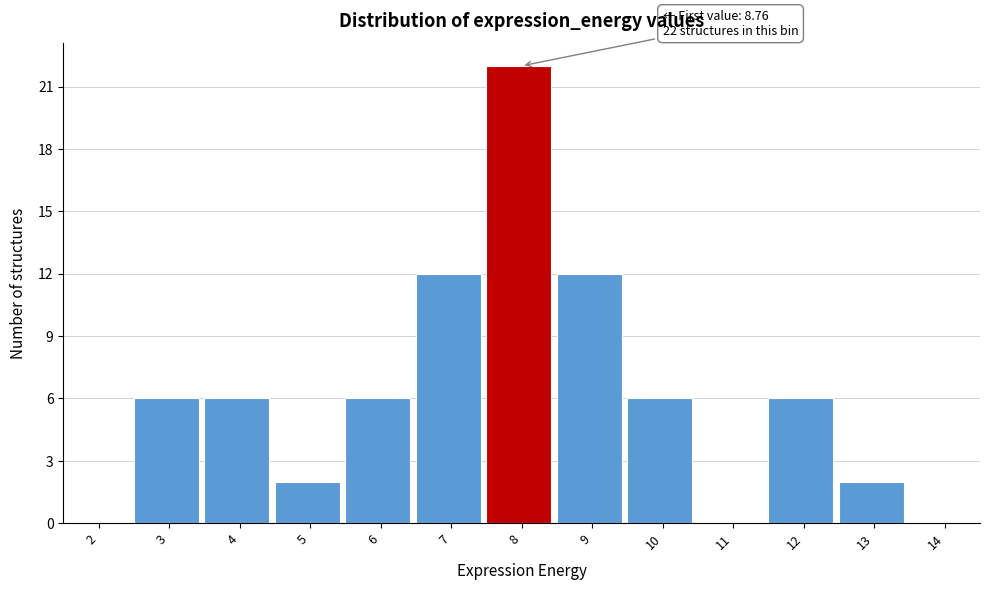

Reading left to right, transcribe all the data shown in this chart.

2=0	3=6	4=6	5=2	6=6	7=12	8=22	9=12	10=6	11=0	12=6	13=2	14=0